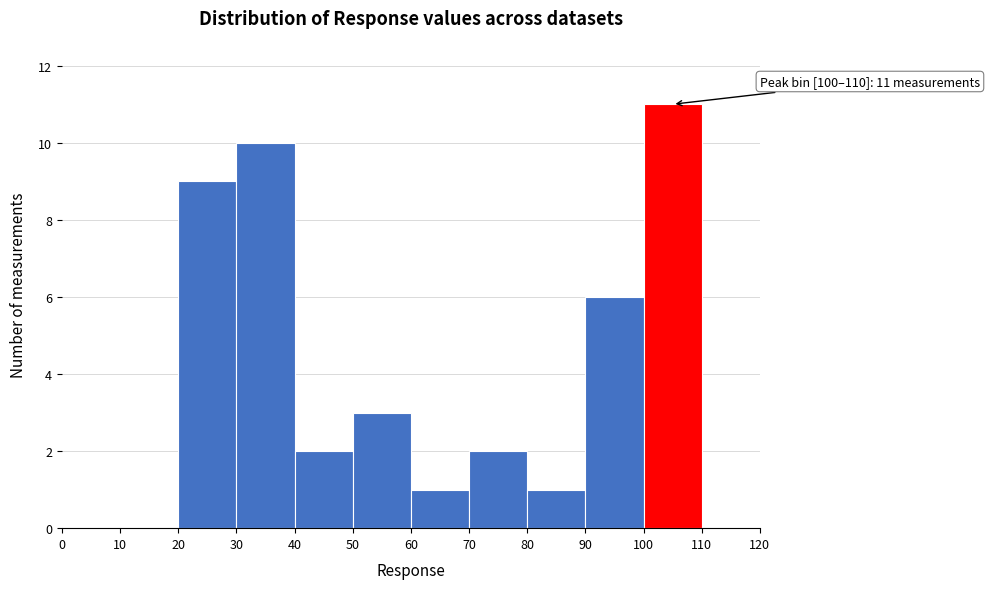

Over which range of the x-axis is the bar tallest?

100 to 110